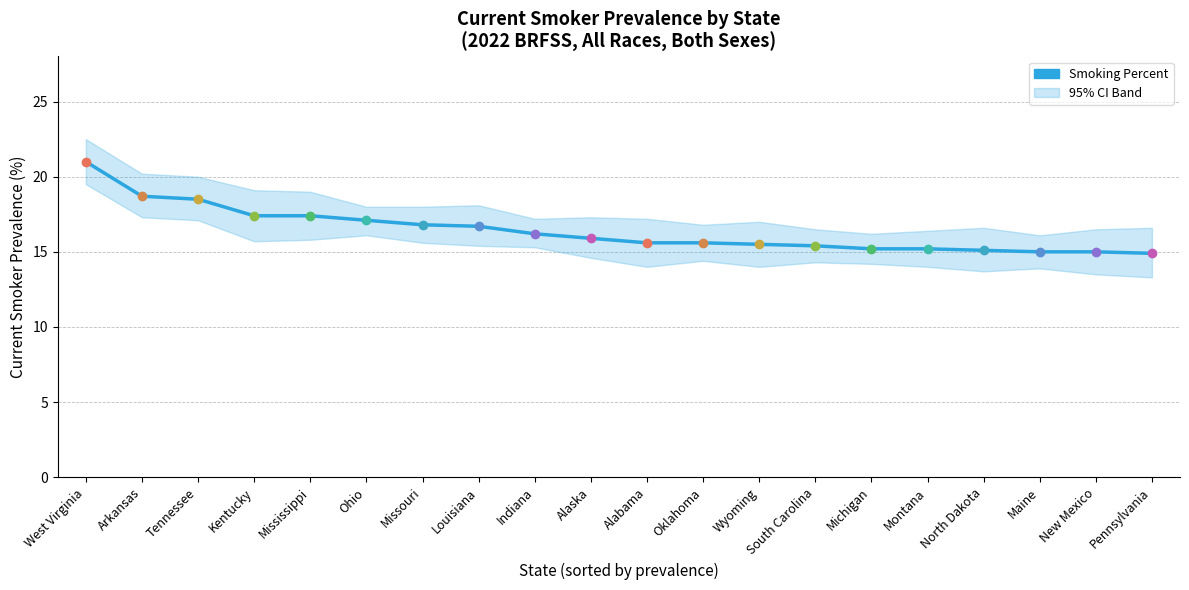

Approximately how many times larger is the value at Alabama compared to Montana?

1.0